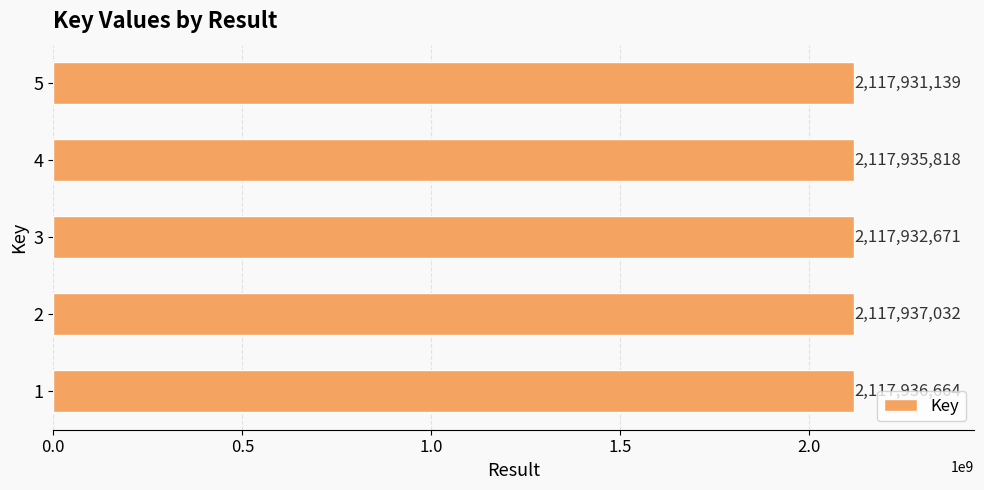

What is the minimum value shown in the chart?

2117931139